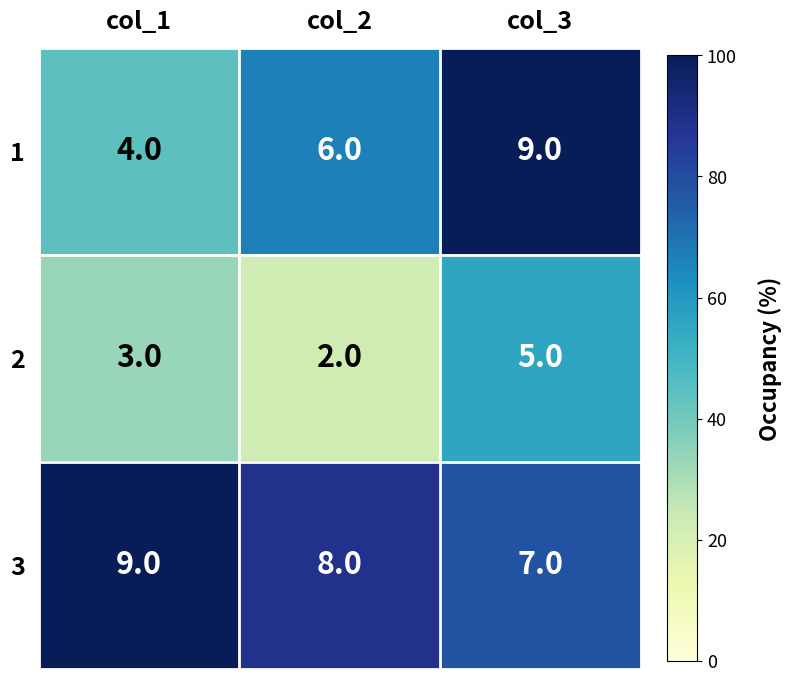

What is the average value of the 1 series?

6